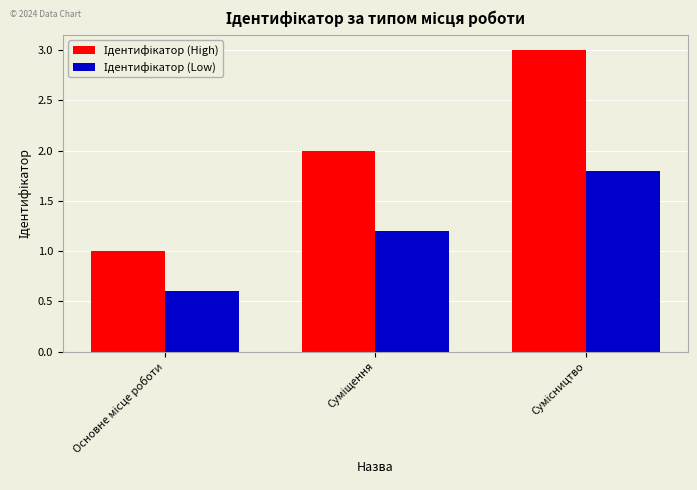

How many groups of bars are there?

3